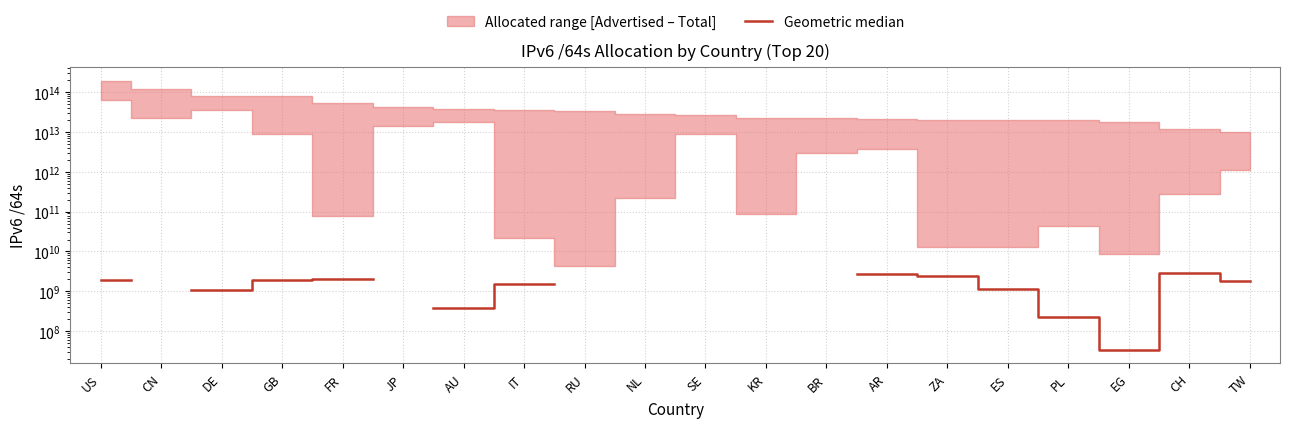

What is the label of the 15th point from the right?

JP